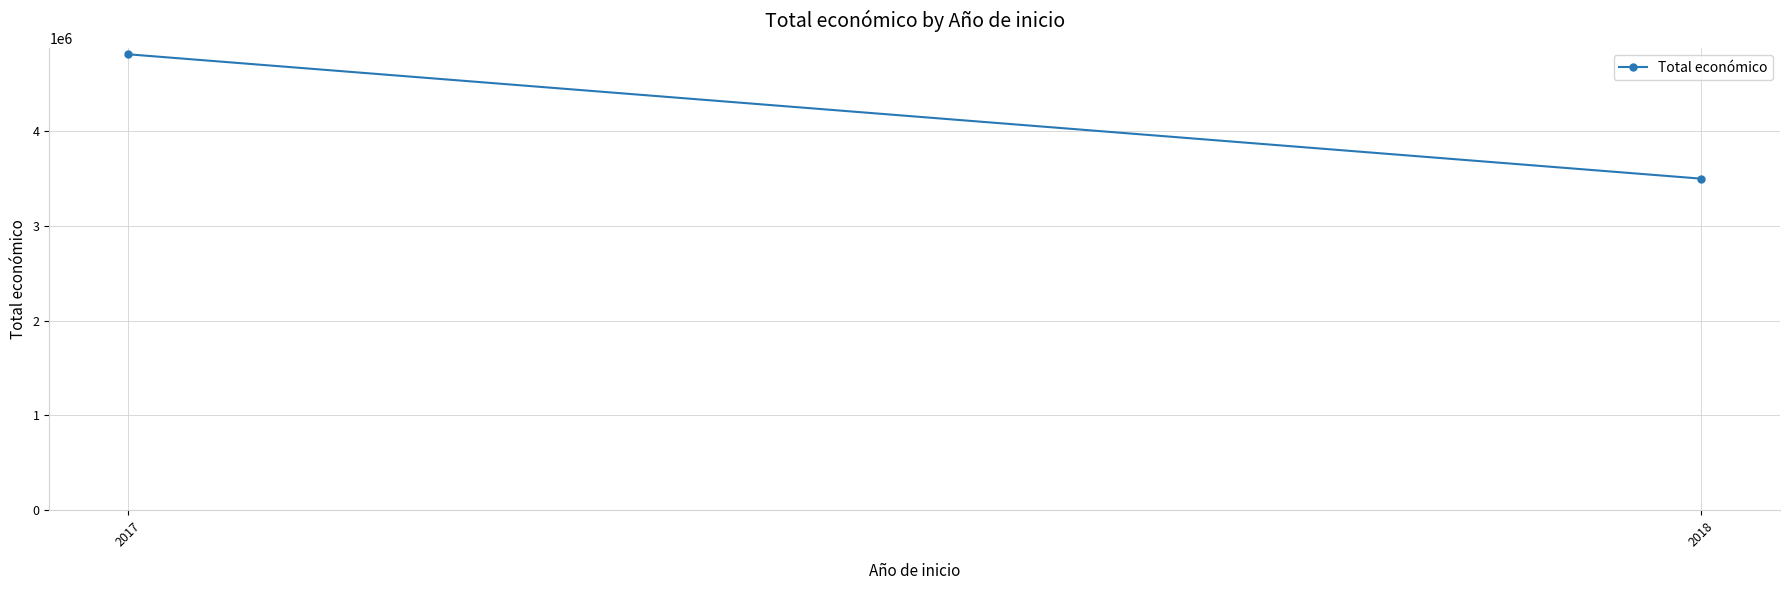

Rank the categories by value from highest to lowest.

2017, 2018